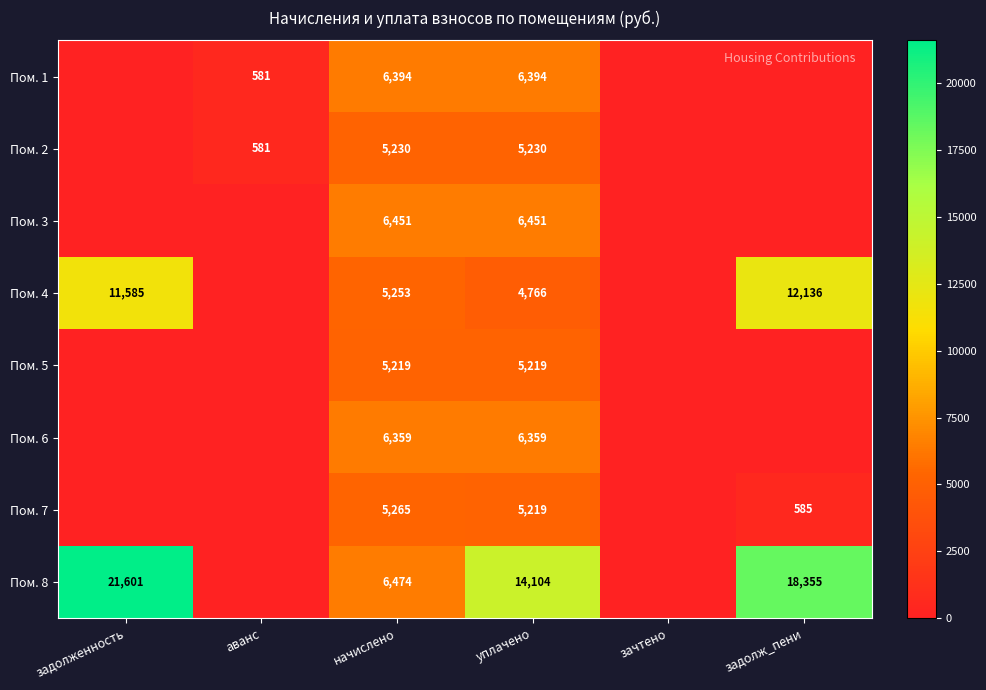

True or false: Пом. 7 has a value of 917 at задолж_пени.

False